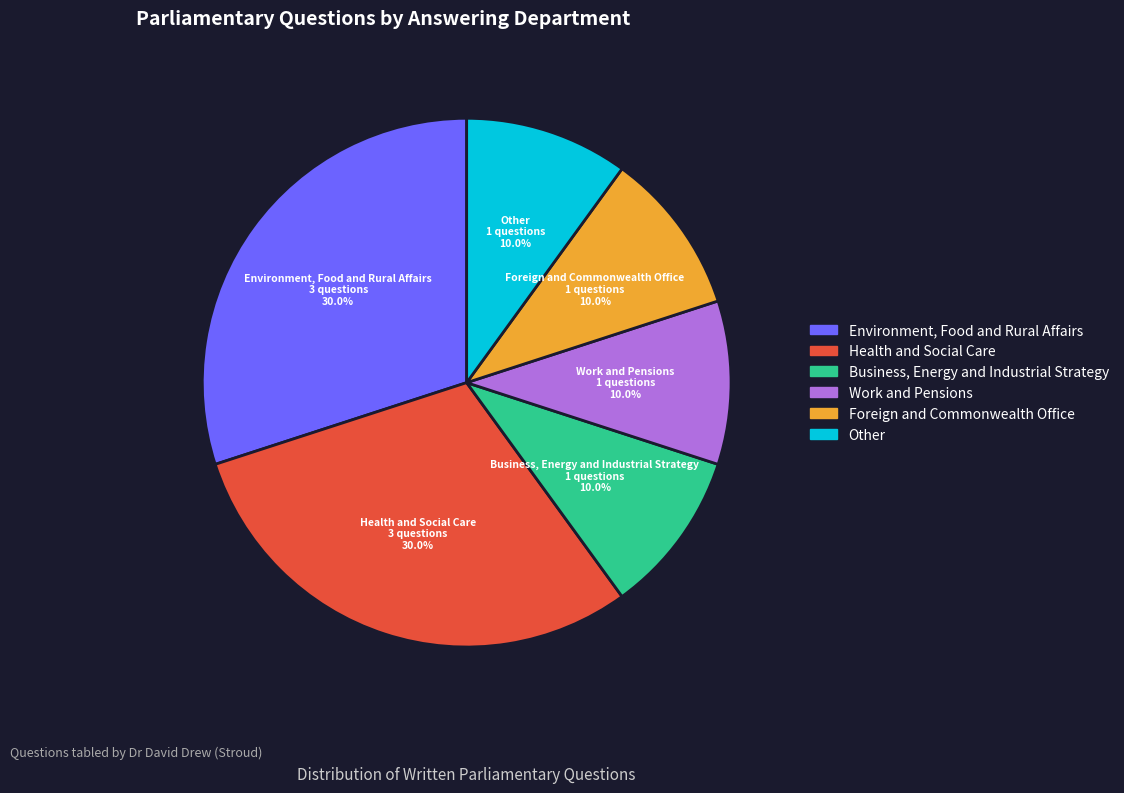

What is the ratio of the value at Work and Pensions to the value at Environment, Food and Rural Affairs?

0.3